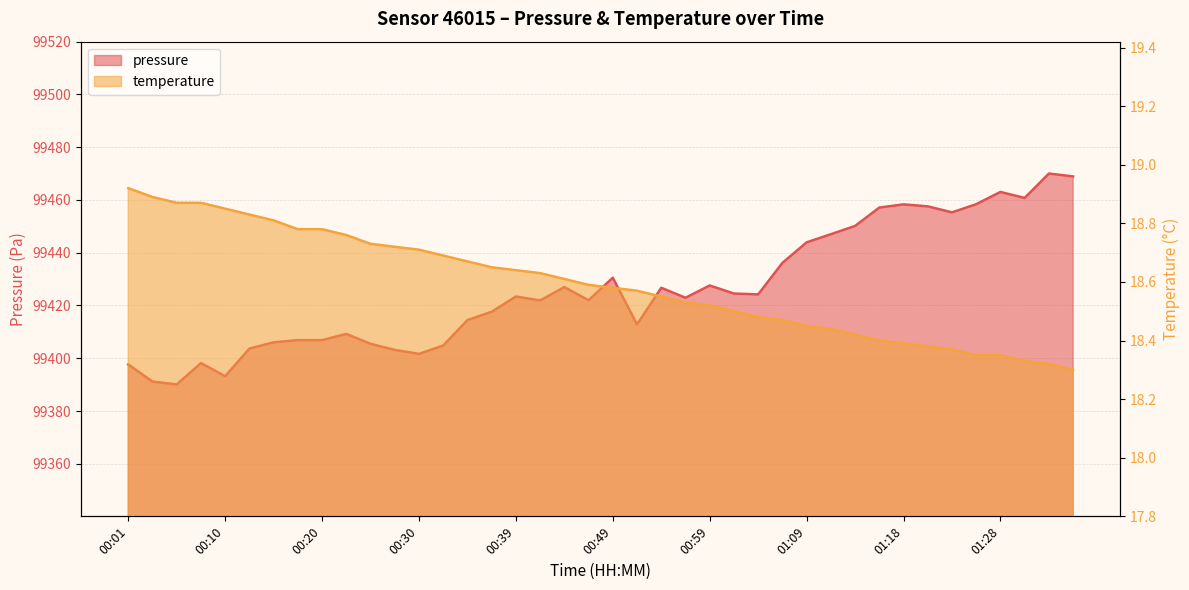

Which category has the lowest value in the temperature series?

01:35